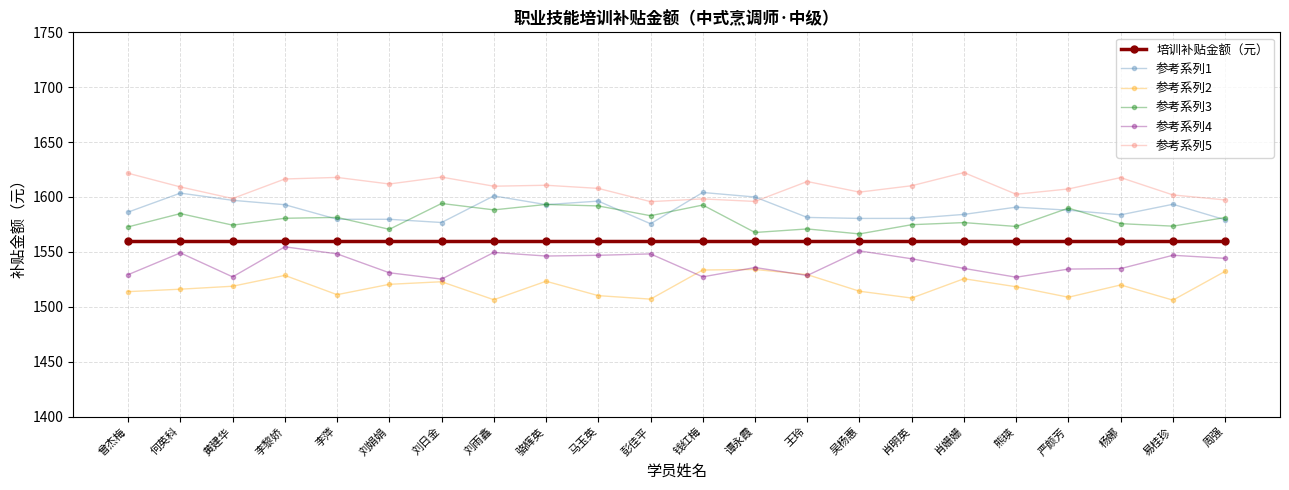

What position from the left is 刘雨鑫?

8